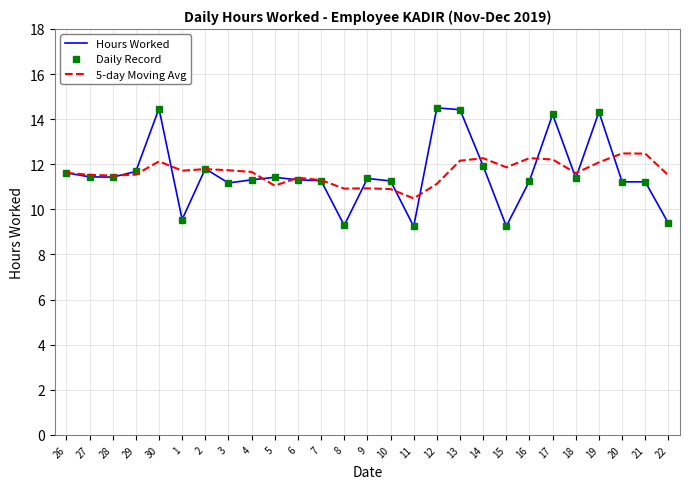

At how many categories does at least one series exceed 10?

27